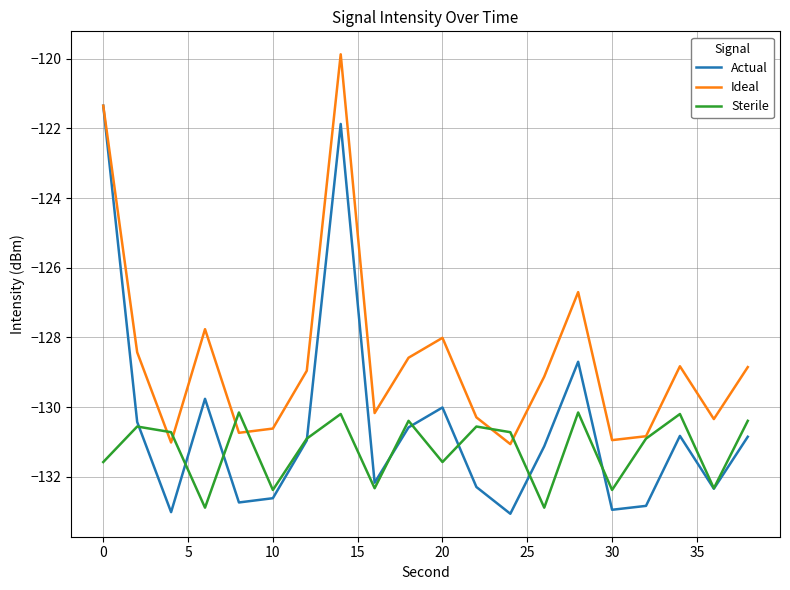

Which series has the largest total across all categories?

Ideal